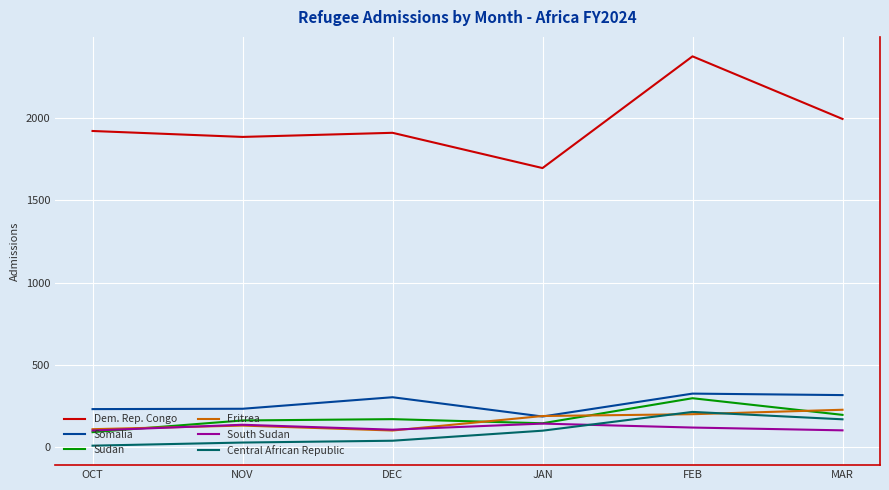

What is the spread (max minus min) of values at JAN?

1594